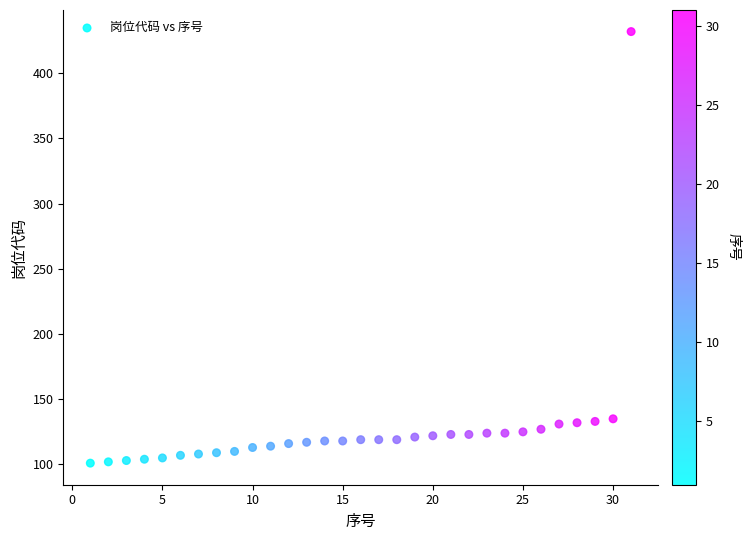

What is the range of X values (max minus min)?

30